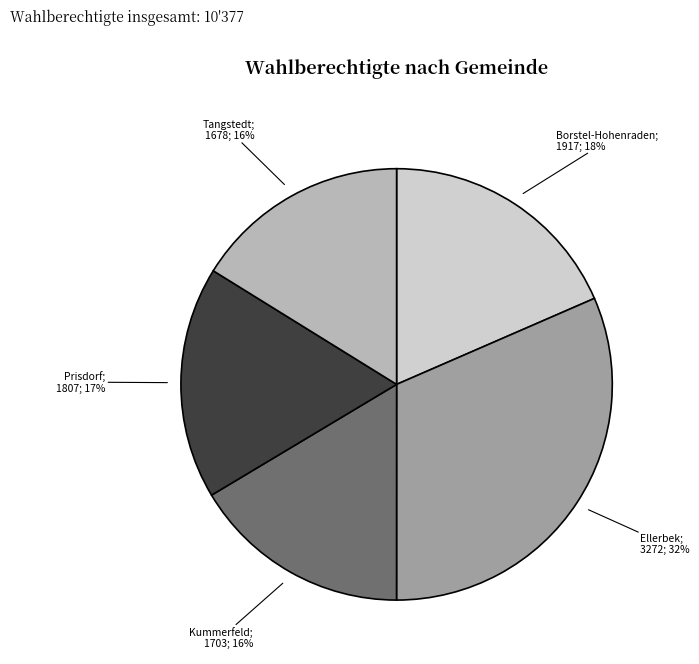

Is there any slice that represents more than half of the pie?

No